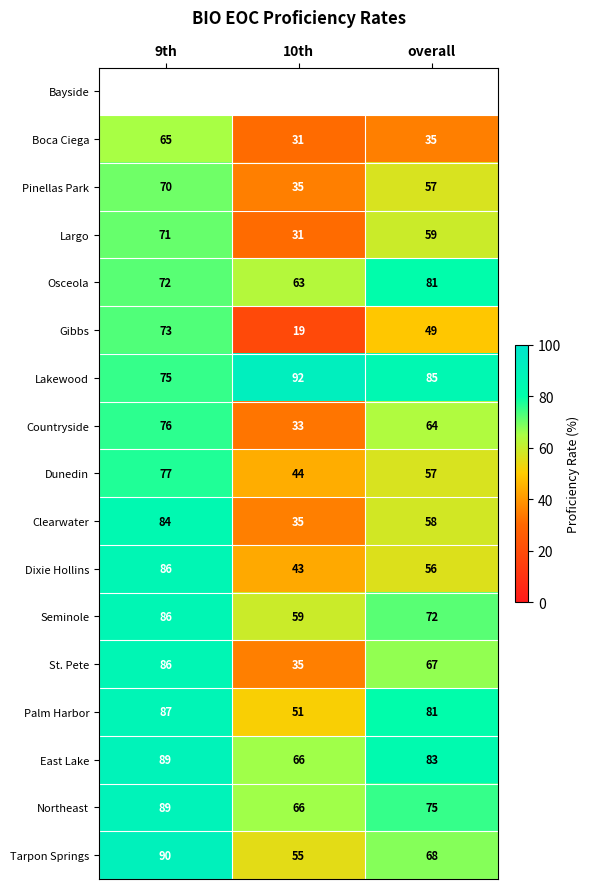

What is the average value of the Pinellas Park series?

54